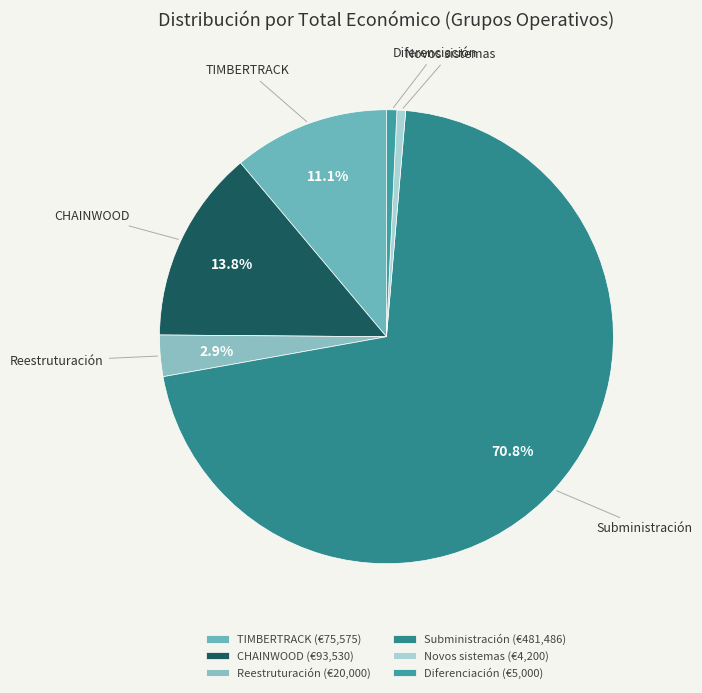

Which category has the biggest portion of the pie?

Subministración